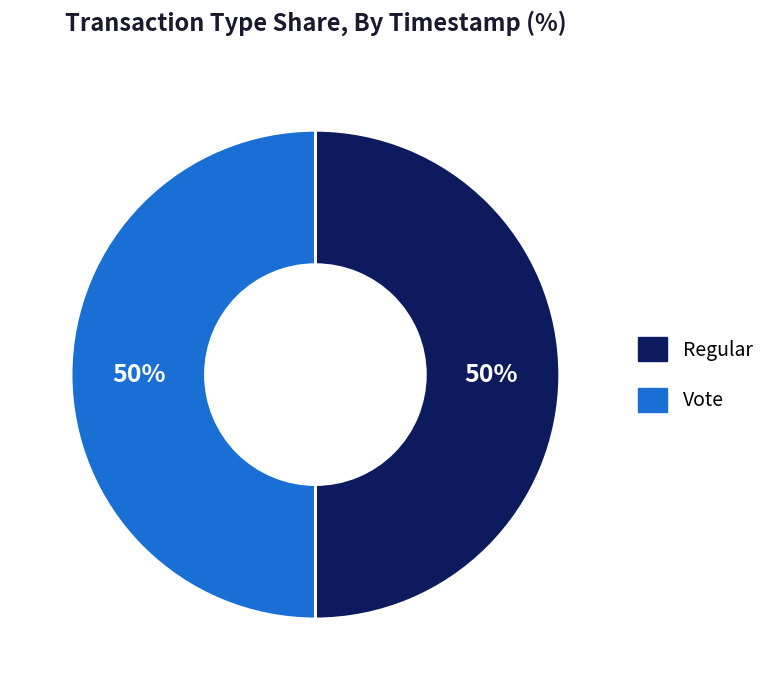

Count the number of slices in the pie.

2